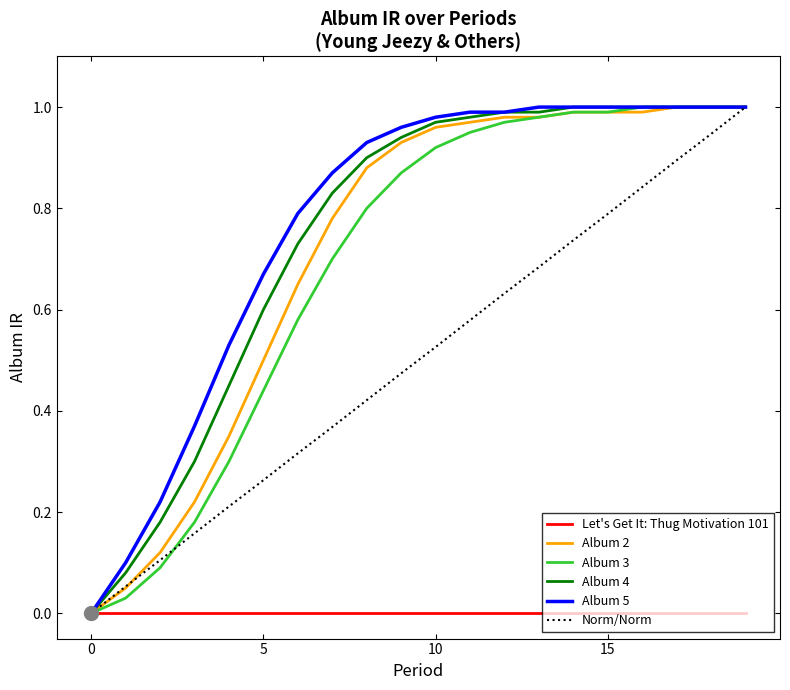

True or false: Let's Get It: Thug Motivation 101 and Album 3 cross at least once.

False